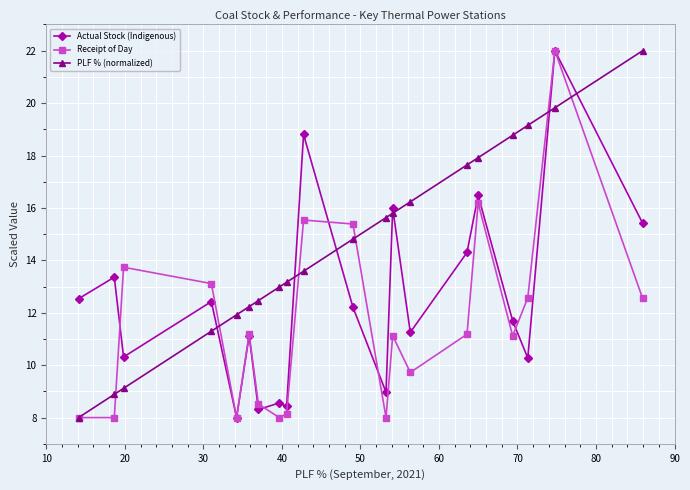

True or false: Receipt of Day has more than 0 points higher than both neighbors.

True